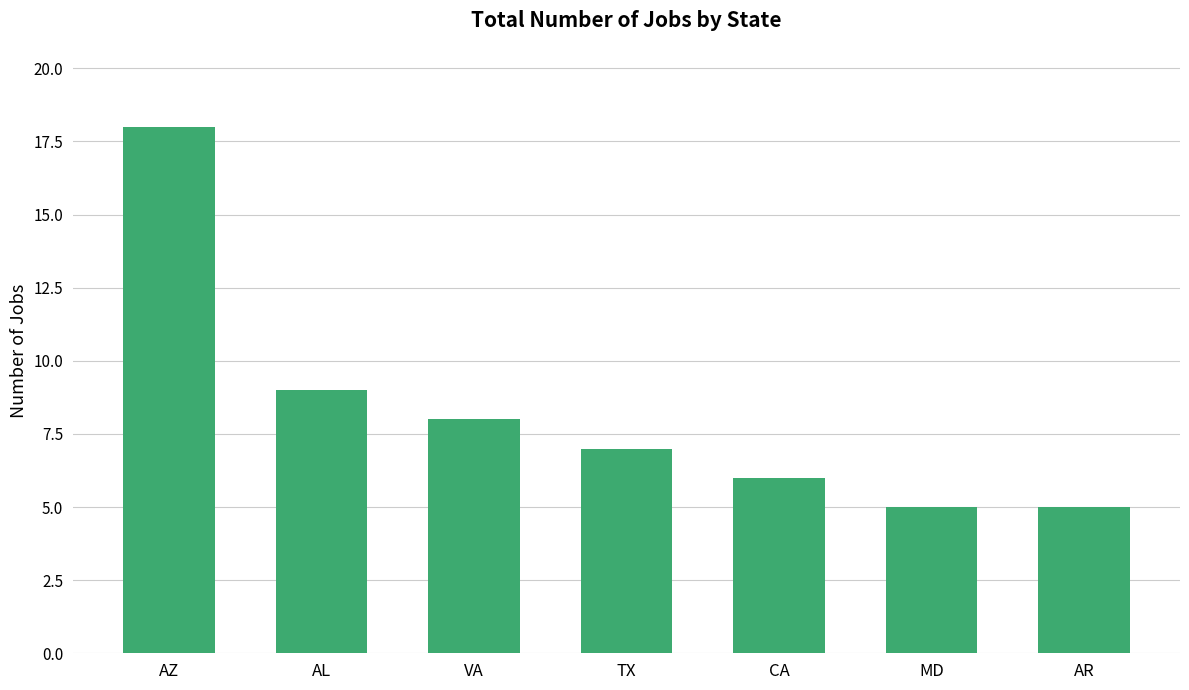

What is the label of the 7th bar from the right?

AZ